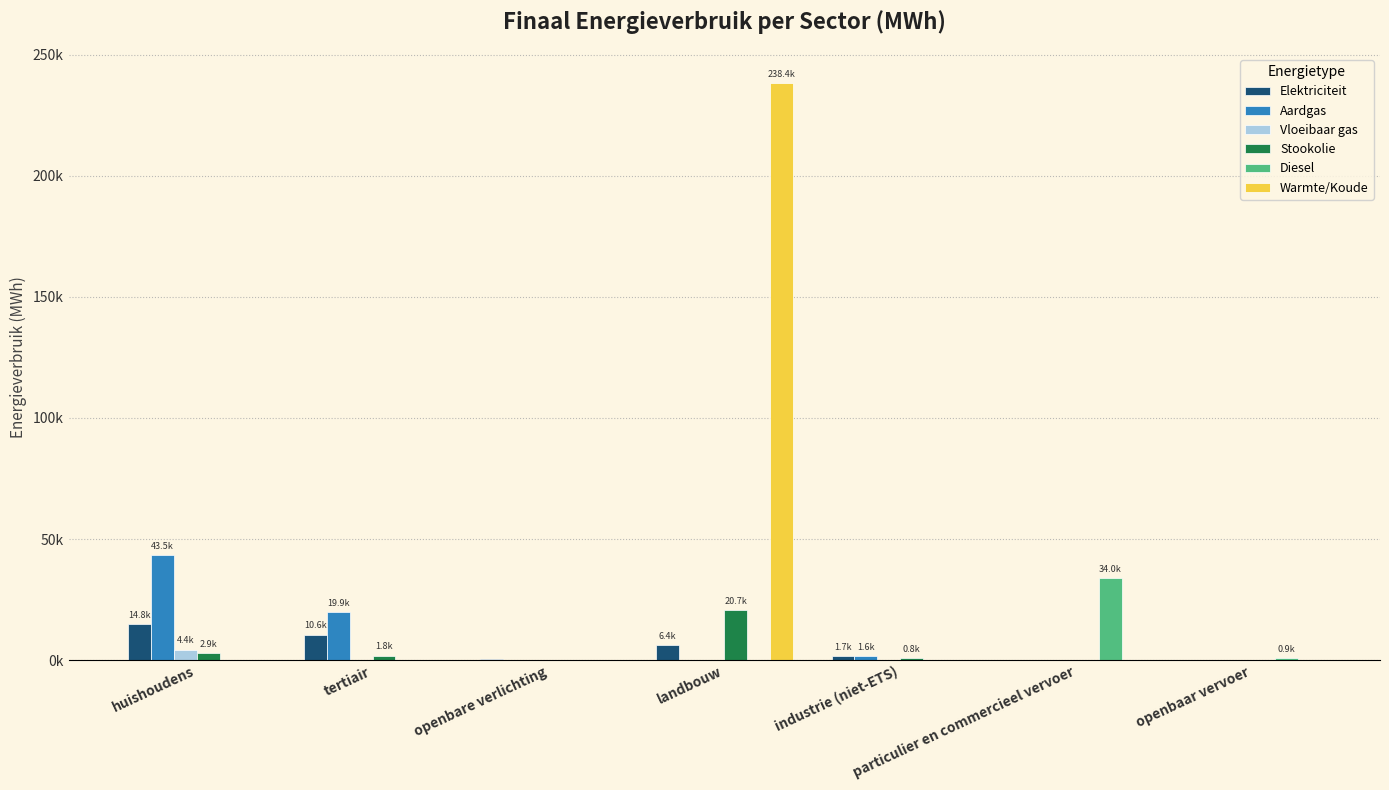

At how many categories does at least one series exceed 166477?

1